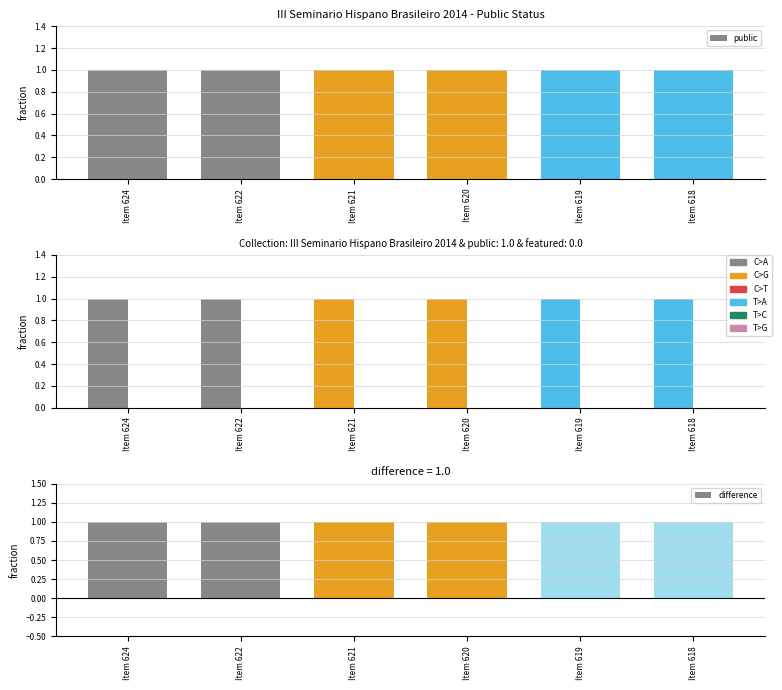

Which series has the largest range (max minus min)?

public